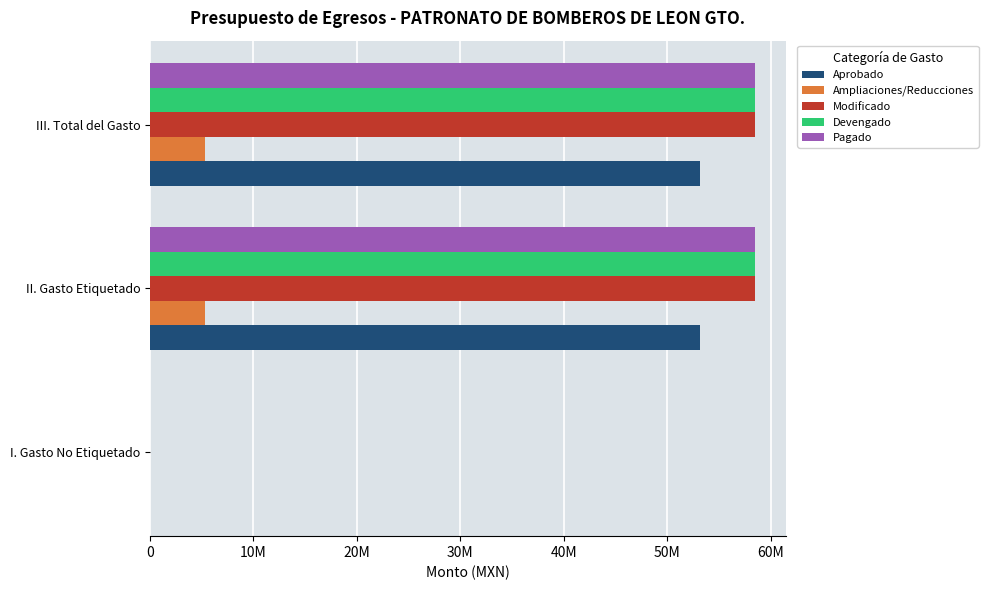

What are all the series names shown in the legend?

Aprobado, Ampliaciones/Reducciones, Modificado, Devengado, Pagado